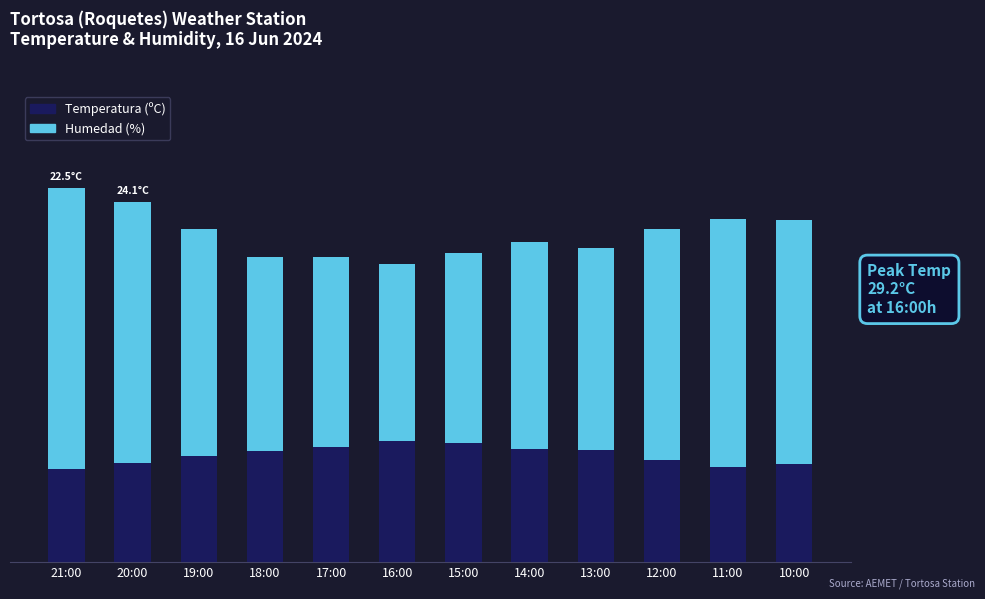

What are all the series names shown in the legend?

Temperatura (ºC), Humedad (%)